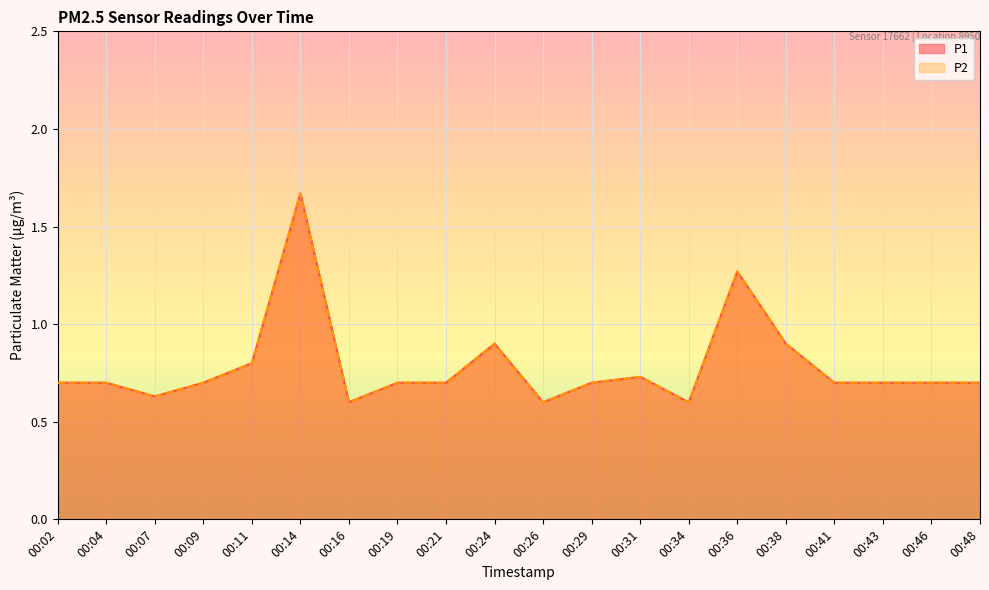

What is the value of the P2 point at the 7th from the left?

0.6